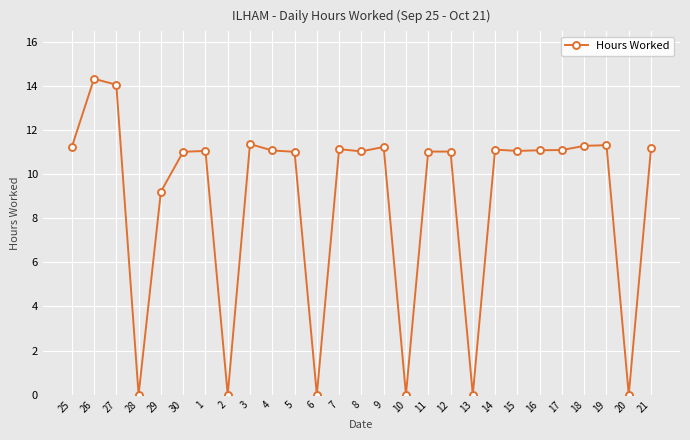

At which label is the value closest to 7?

29